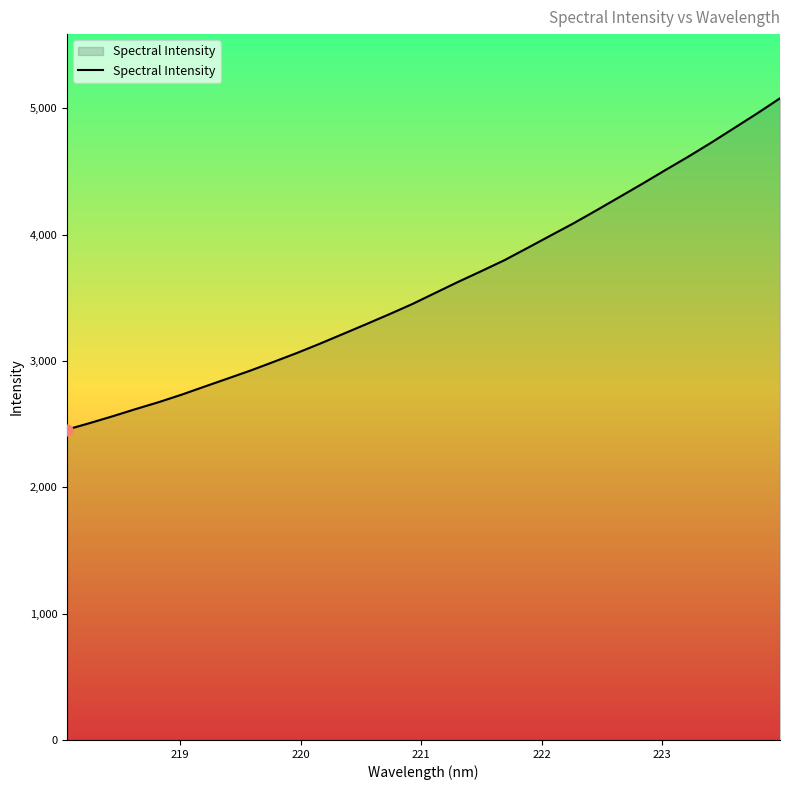

What is the difference between the maximum and minimum values?

2621.5